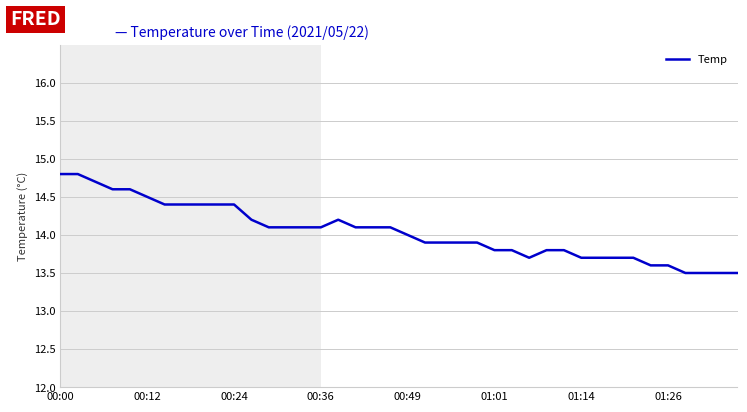

What is the maximum value shown in the chart?

14.8